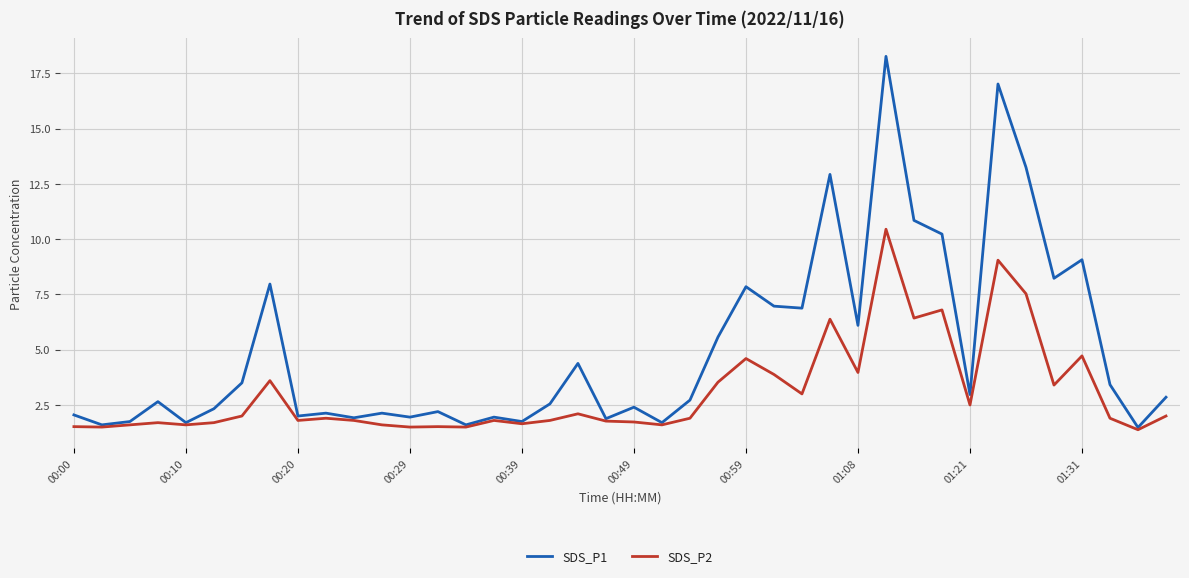

Rank the series by their maximum value, from lowest to highest.

SDS_P2, SDS_P1